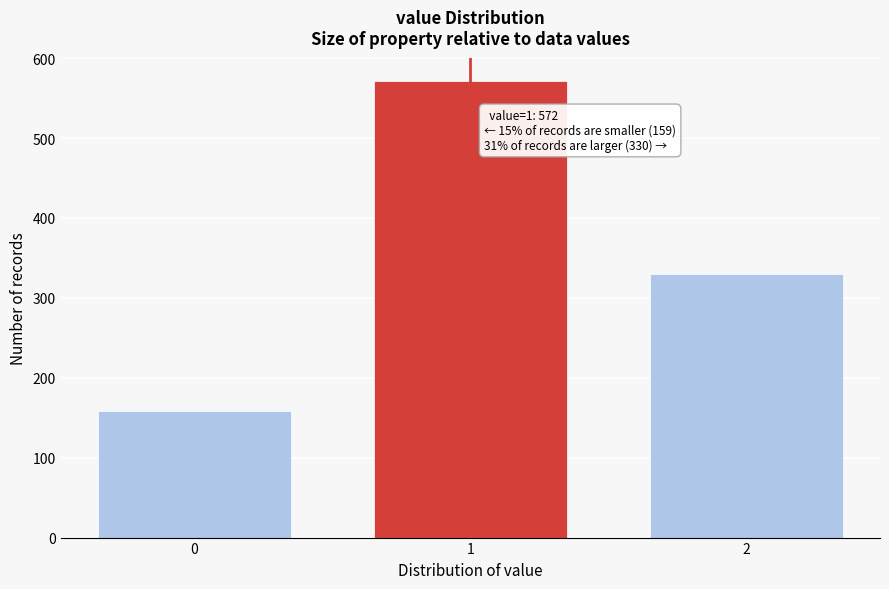

Reading left to right, extract all data points from this chart.

159	572	330